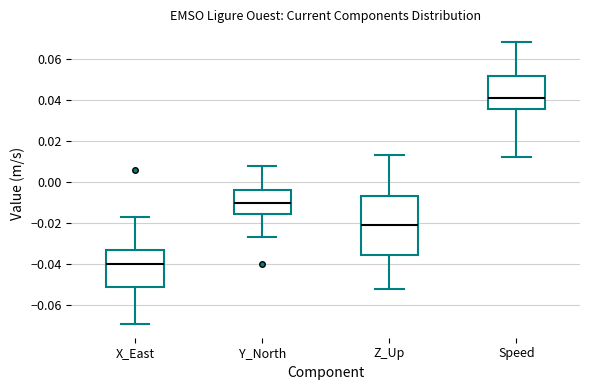

Where is the upper edge of the box for Z_Up on the y-axis? The values are not printed on the chart, so give them approximately, as read against the axis.

-0.006